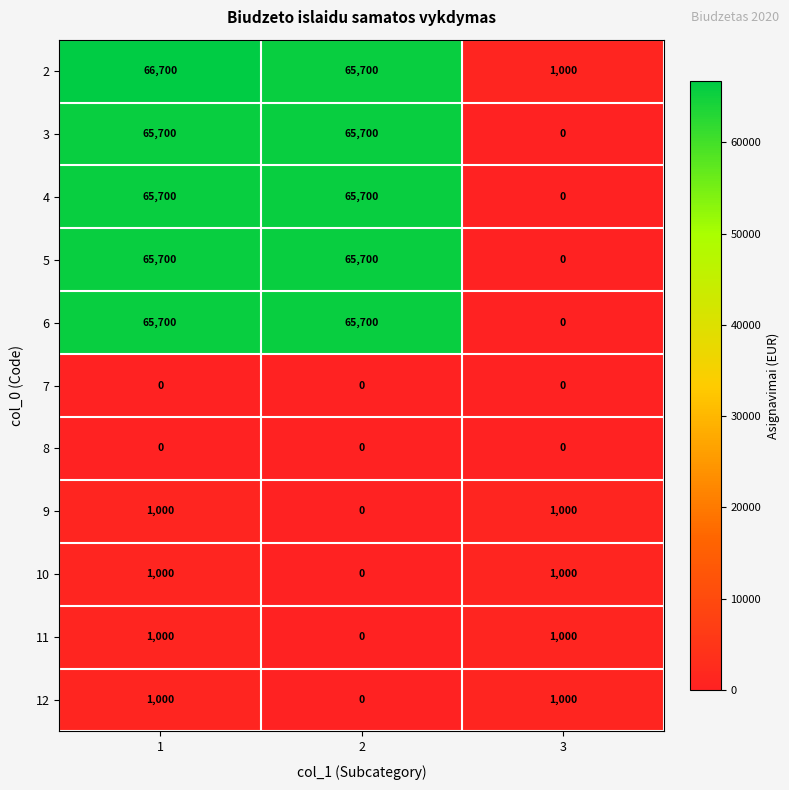

How many values in 6 are above zero?

2